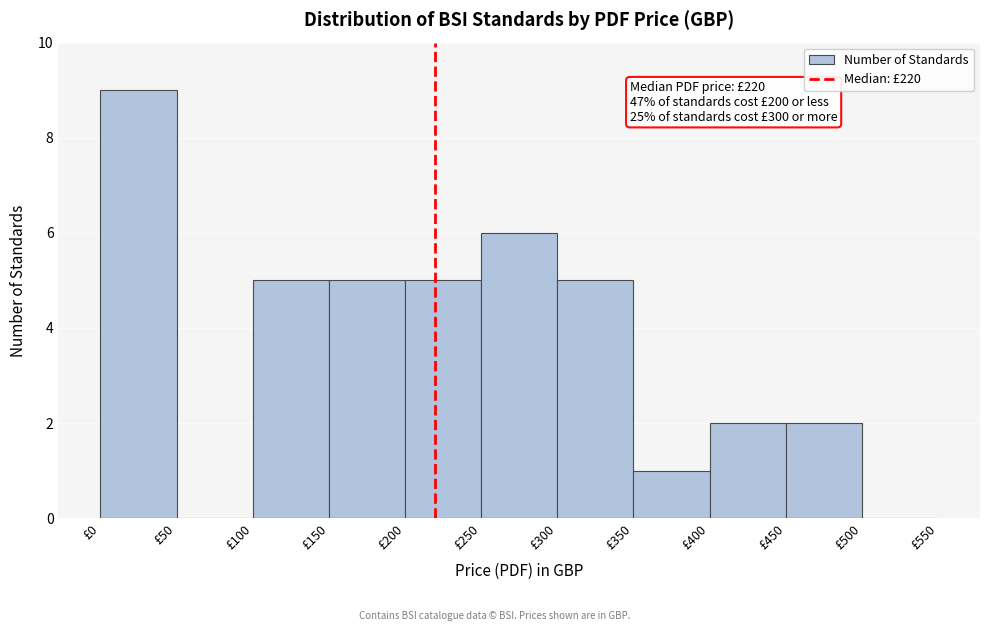

Which range on the x-axis has the tallest bar?

0 to 50